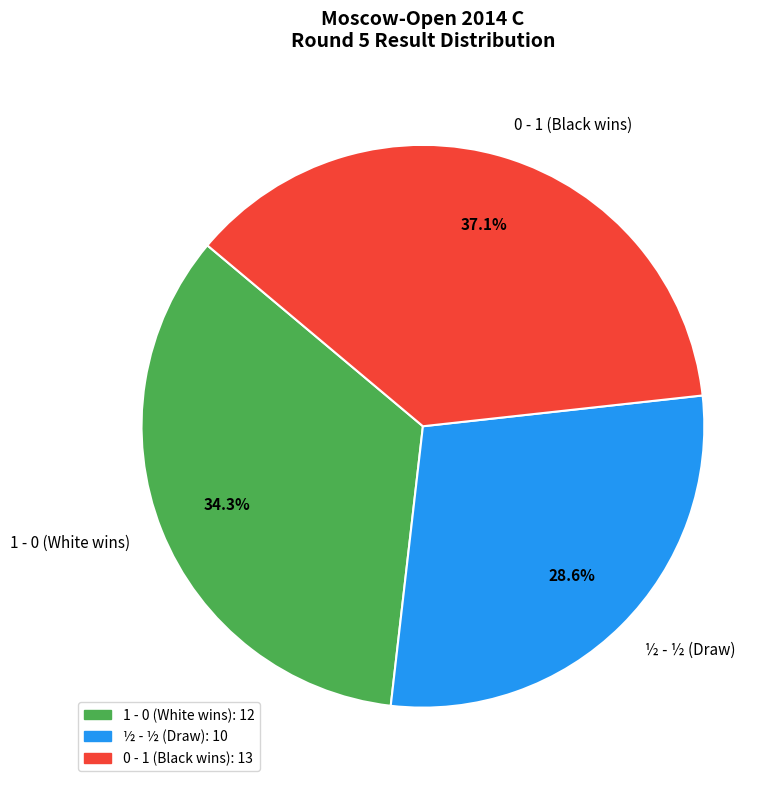

Count the number of slices in the pie.

3